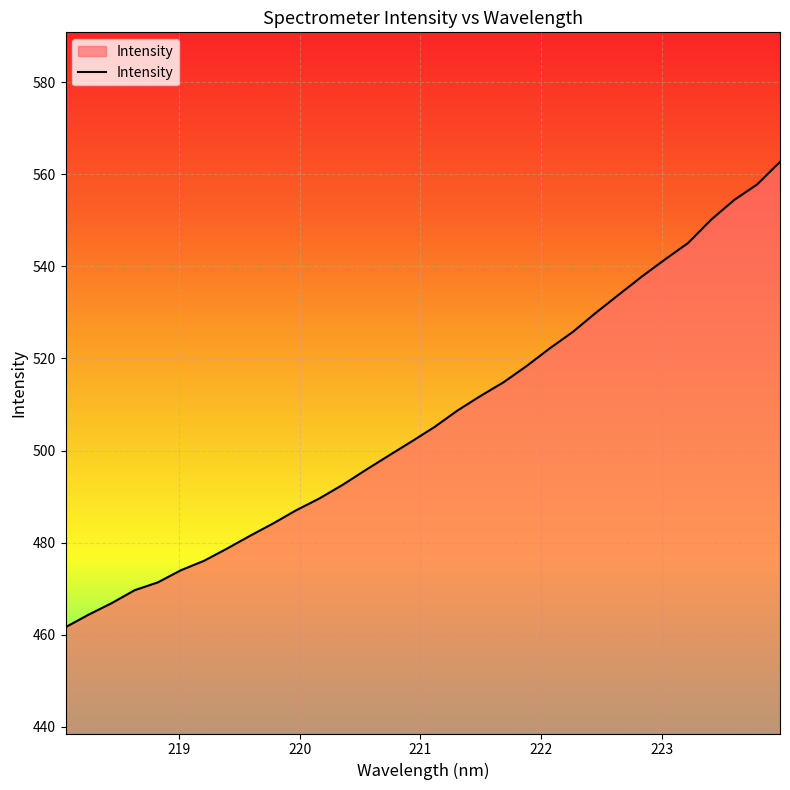

What is the minimum value shown in the chart?

461.6